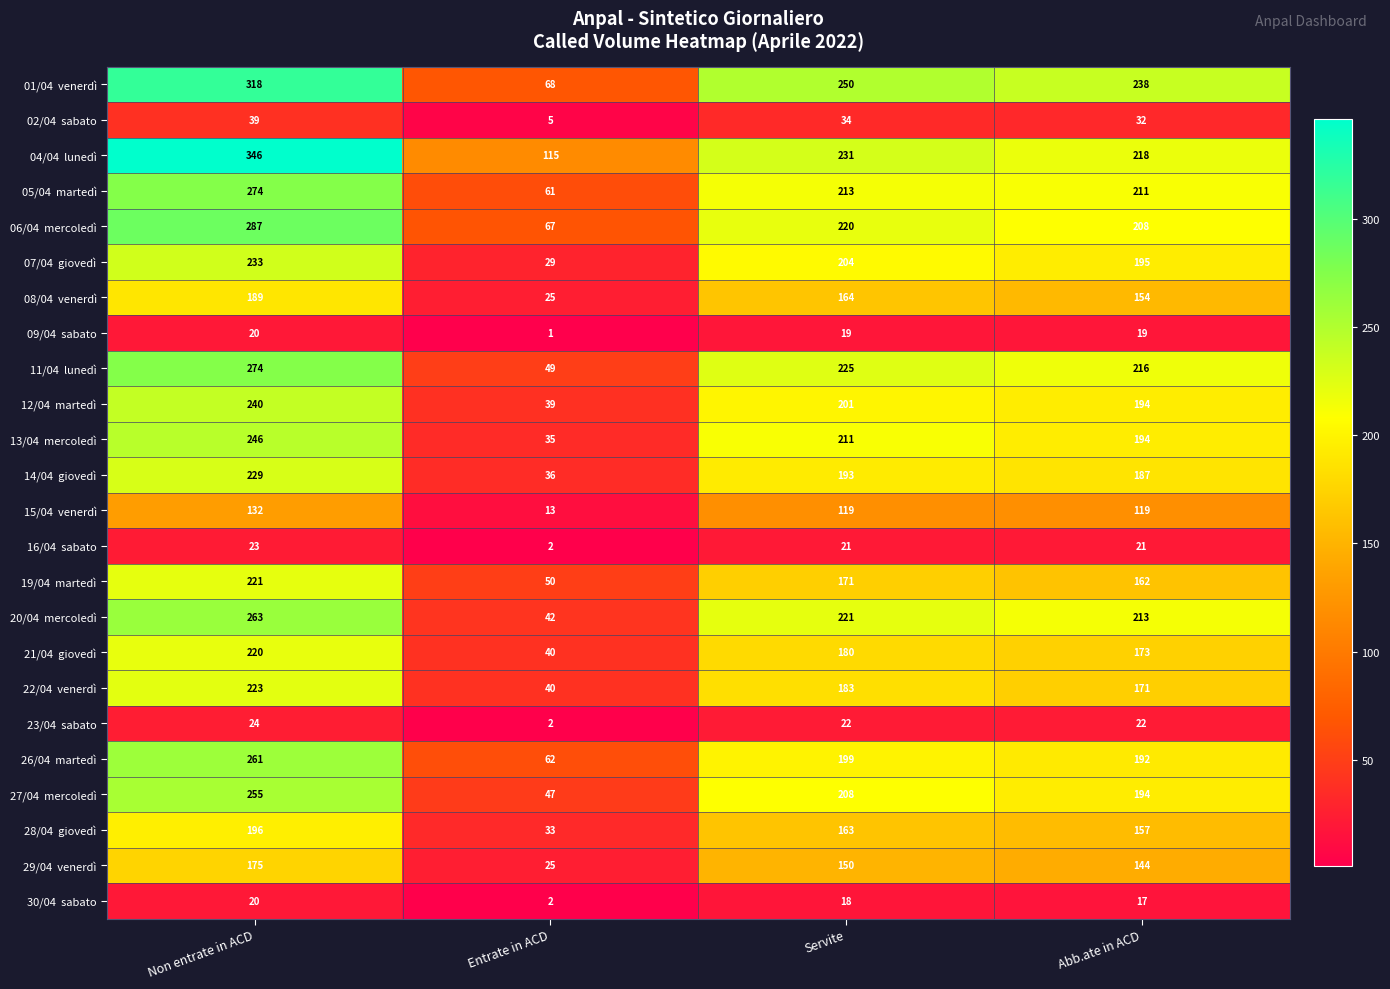

What is the maximum value shown in the chart?

346